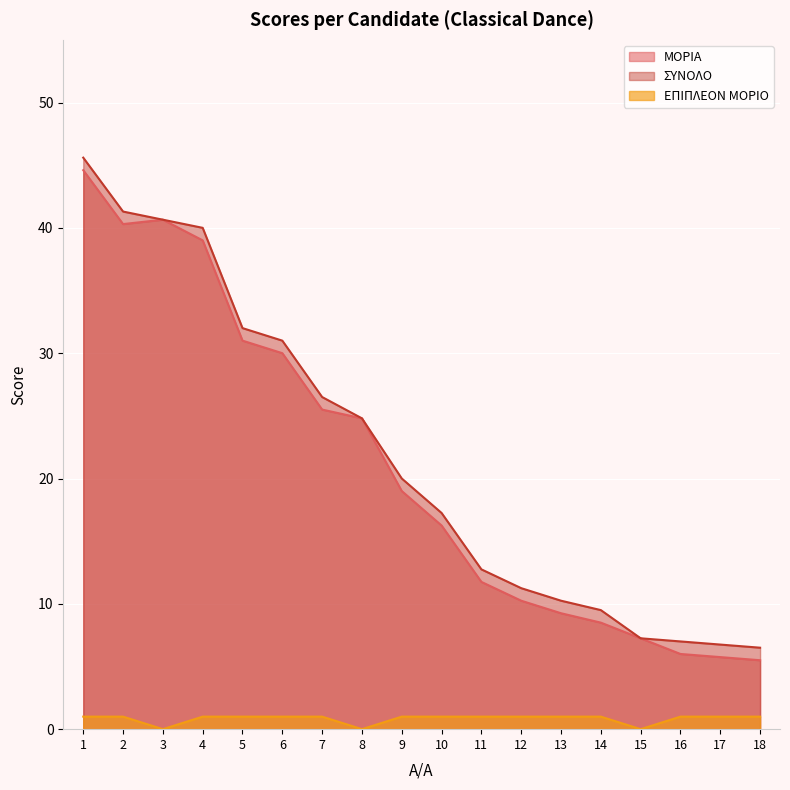

How many distinct data groups are displayed?

3